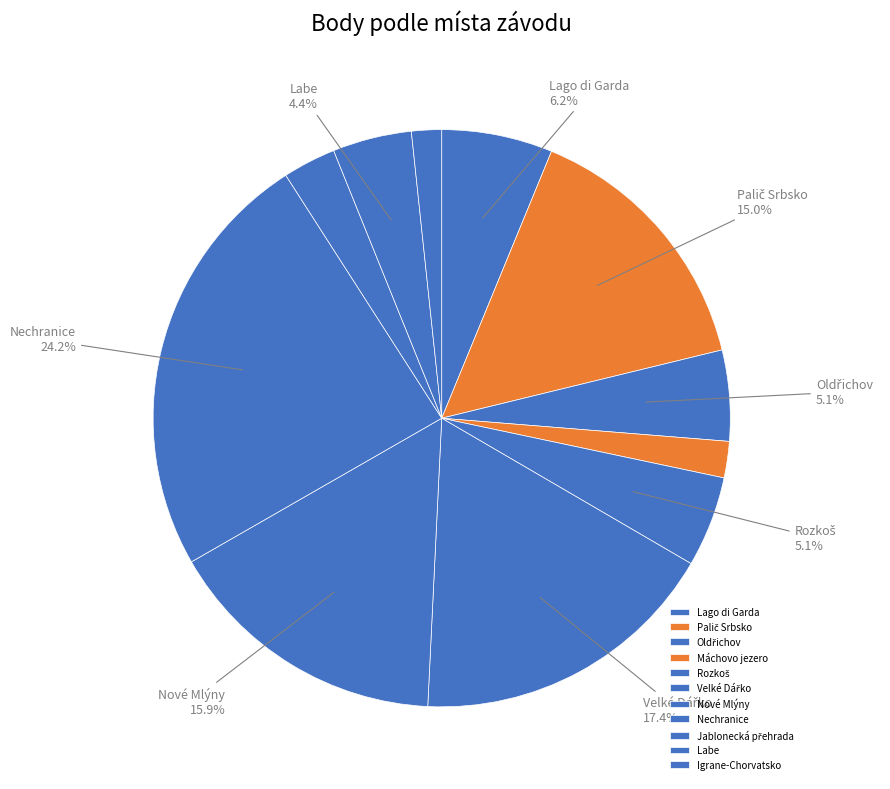

Rank the categories by value from highest to lowest.

Nechranice, Velké Dářko, Nové Mlýny, Palič Srbsko, Lago di Garda, Oldřichov, Rozkoš, Labe, Jablonecká přehrada, Máchovo jezero, Igrane-Chorvatsko